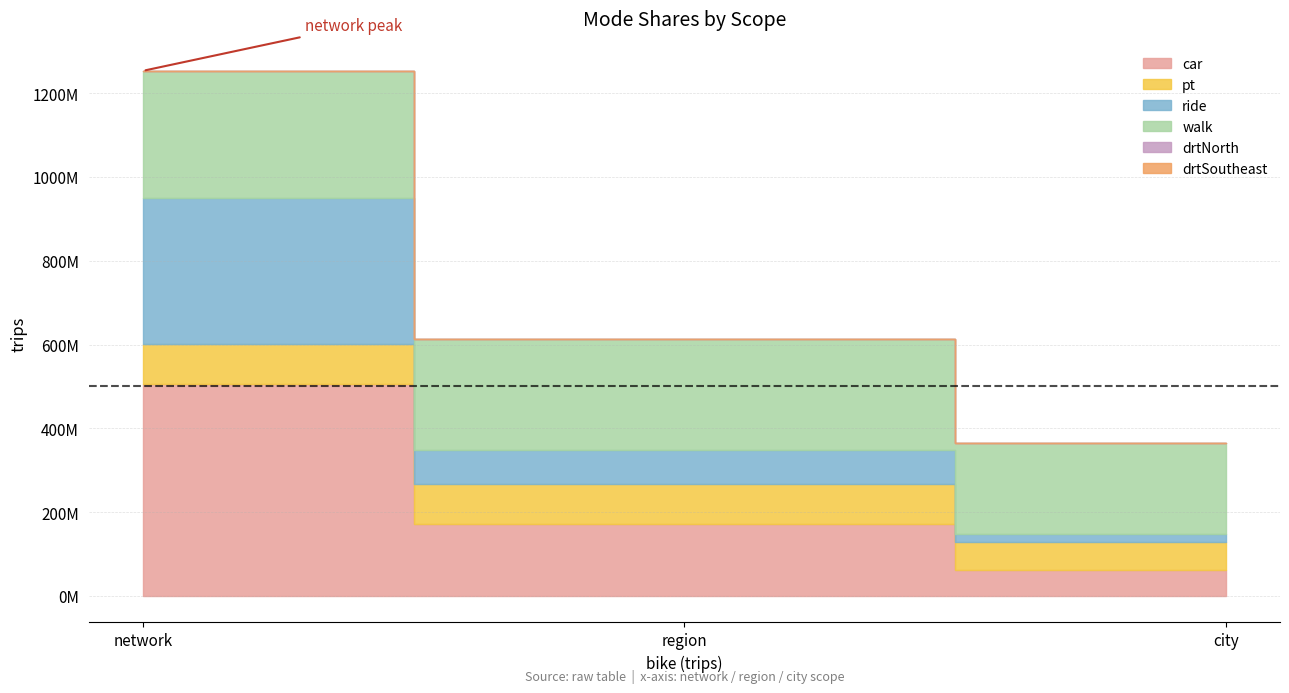

The value of drtNorth at region is 12809. True or false?

False